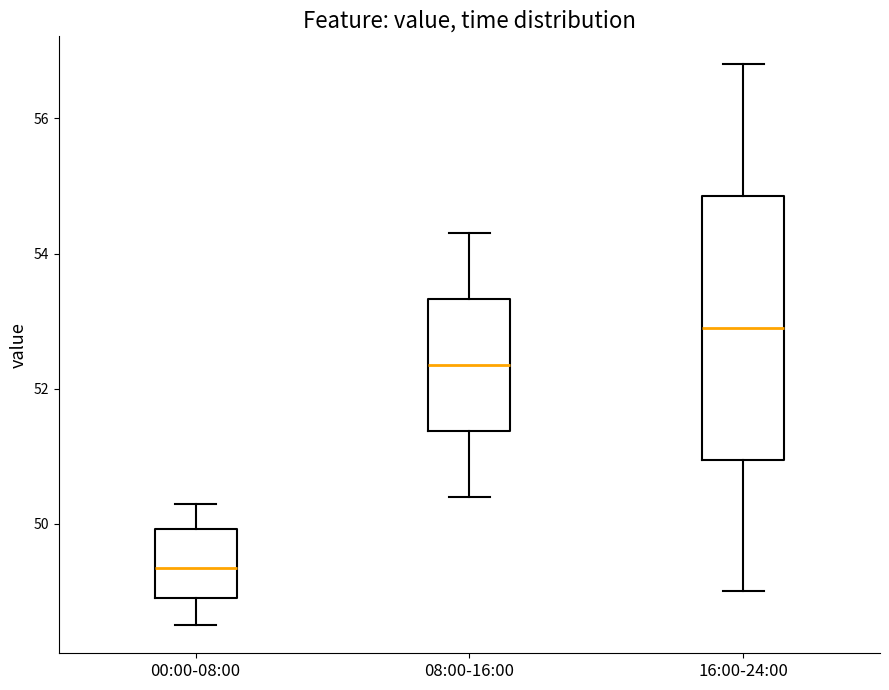

Where is the upper edge of the box for 16:00-24:00 on the y-axis? The values are not printed on the chart, so give them approximately, as read against the axis.

54.8